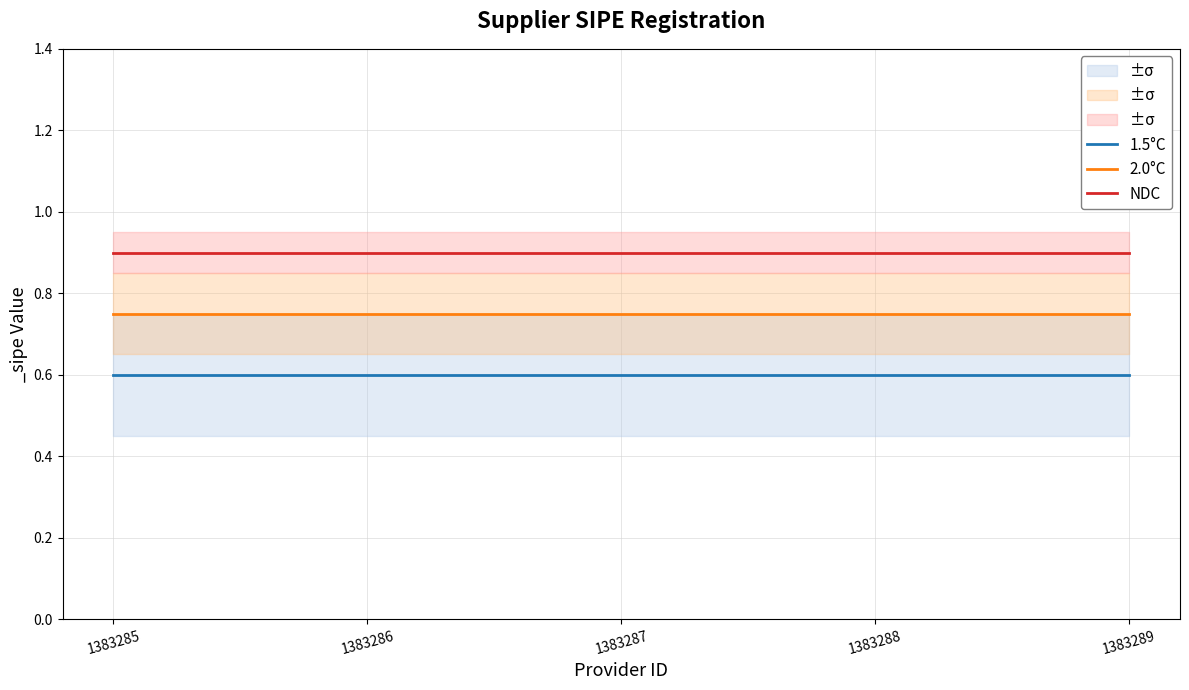

What is the total value across all series at 1383289?

2.2